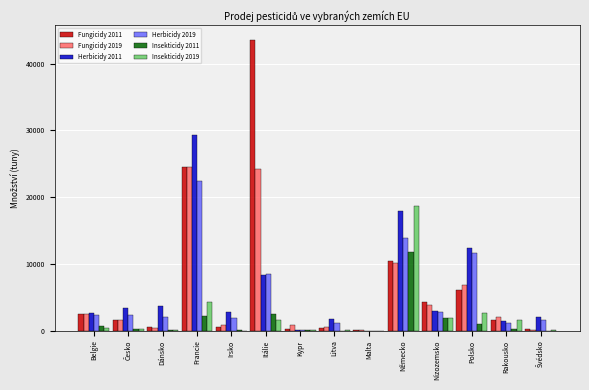

The value of Fungicidy 2011 at Francie is 6606.3. True or false?

False